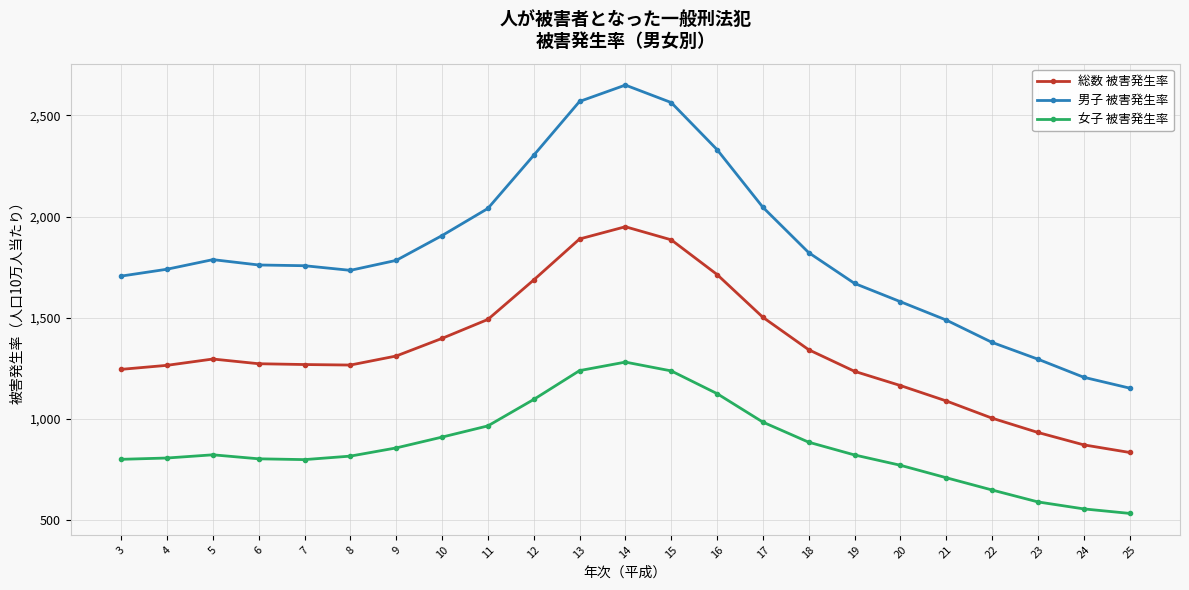

Is it true that 女子 被害発生率 equals 1280.9 at 14?

True